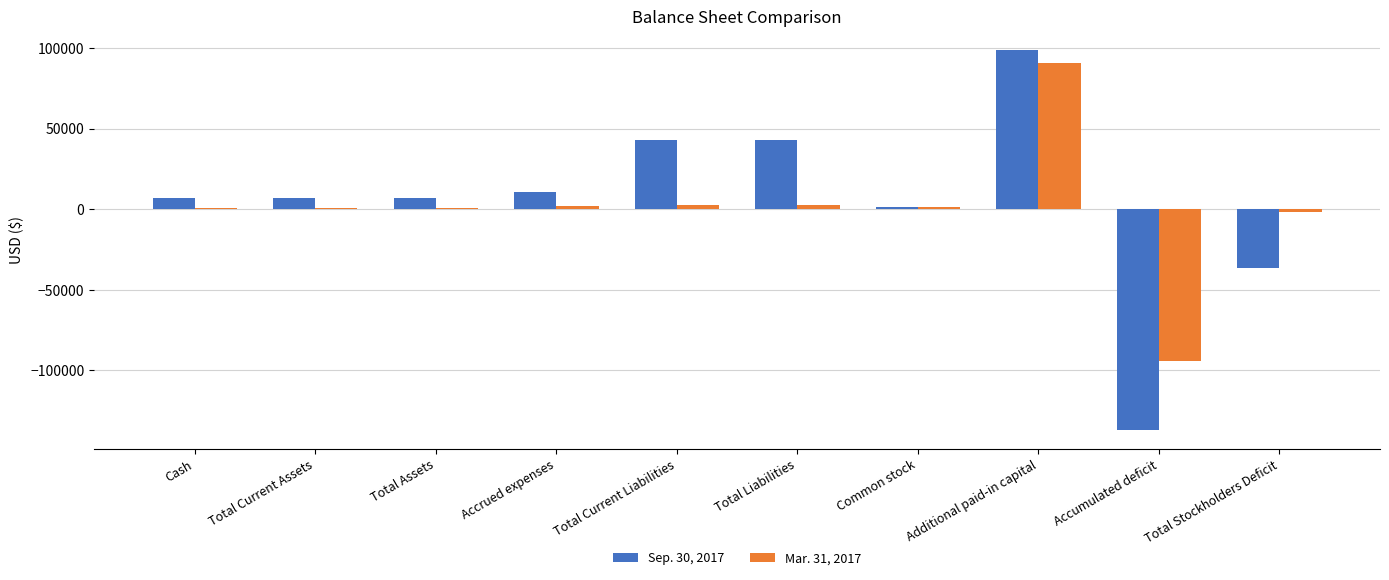

Which series has the largest range (max minus min)?

Sep. 30, 2017